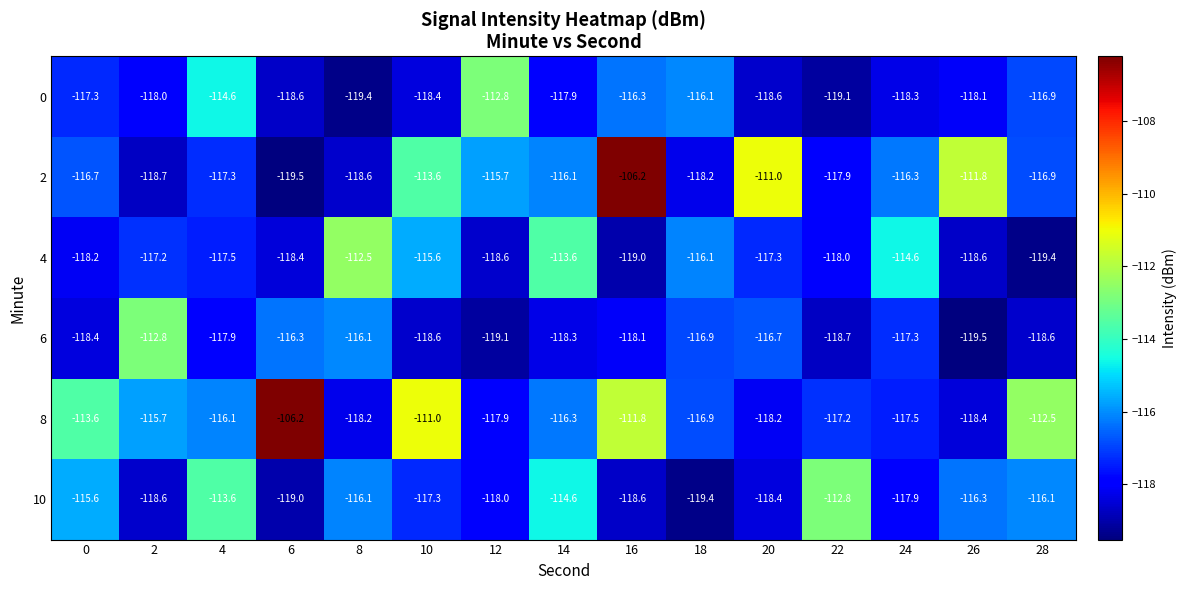

What is the sum of all 6 values?

-1763.3